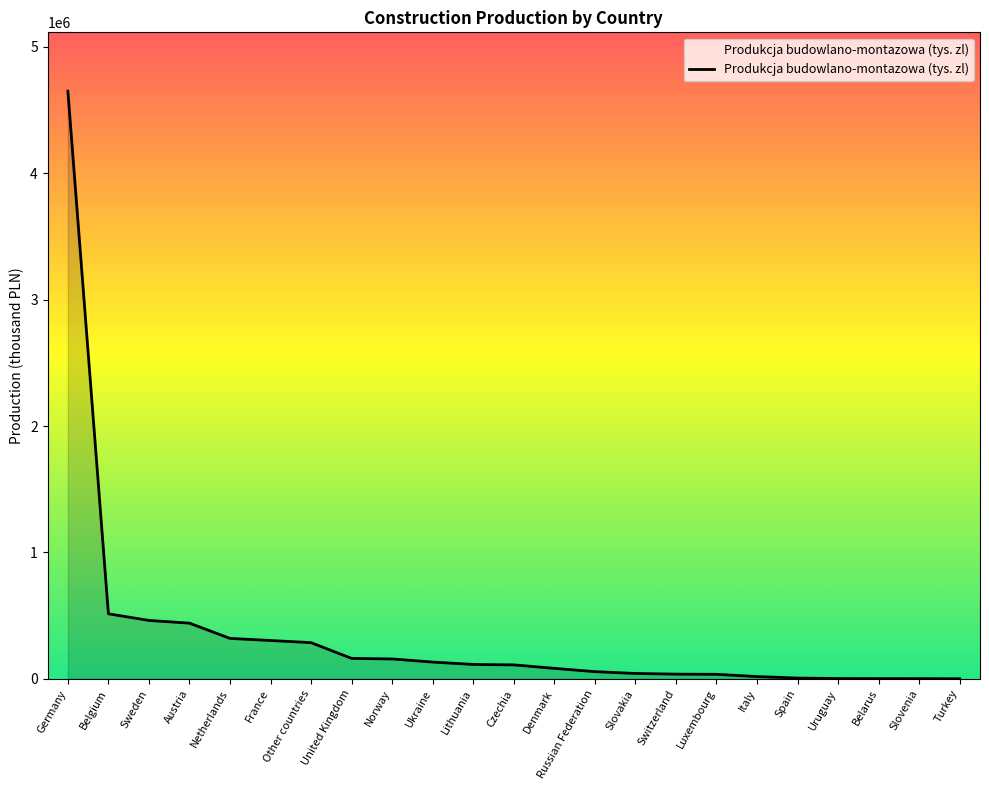

What is the difference between the values at Netherlands and Germany?

4329609.3